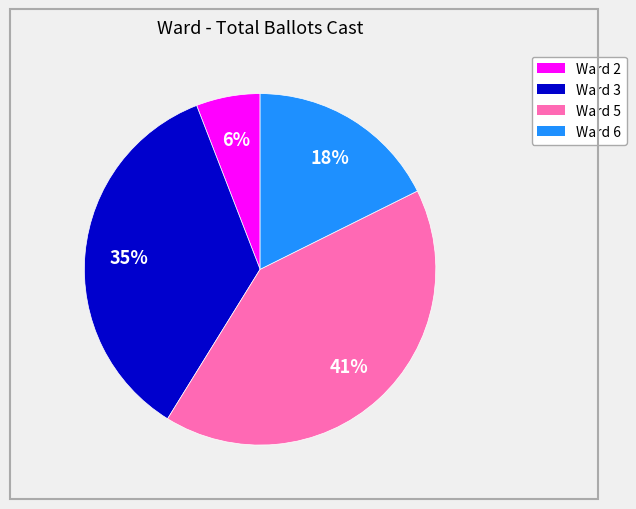

Is it true that Ward 2 is 6% of the pie?

True